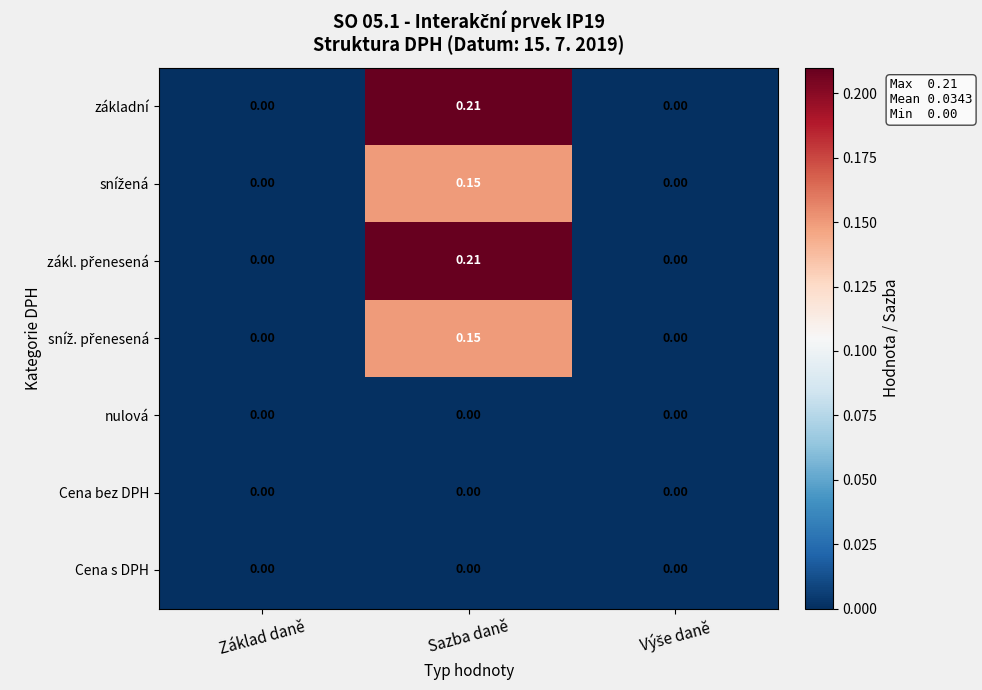

At which category is the sum across all series the highest?

Sazba daně